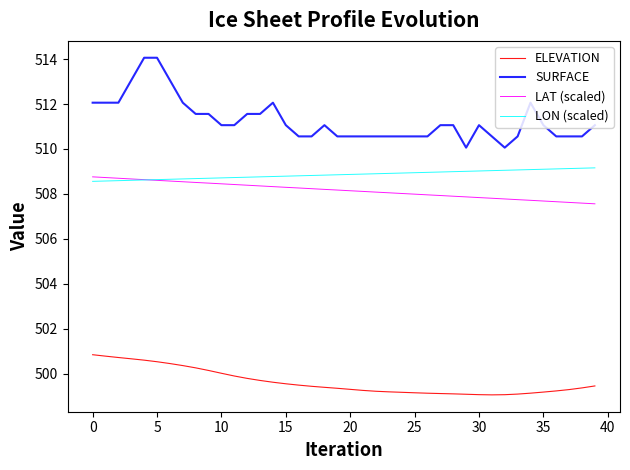

Which series has the largest total across all categories?

SURFACE